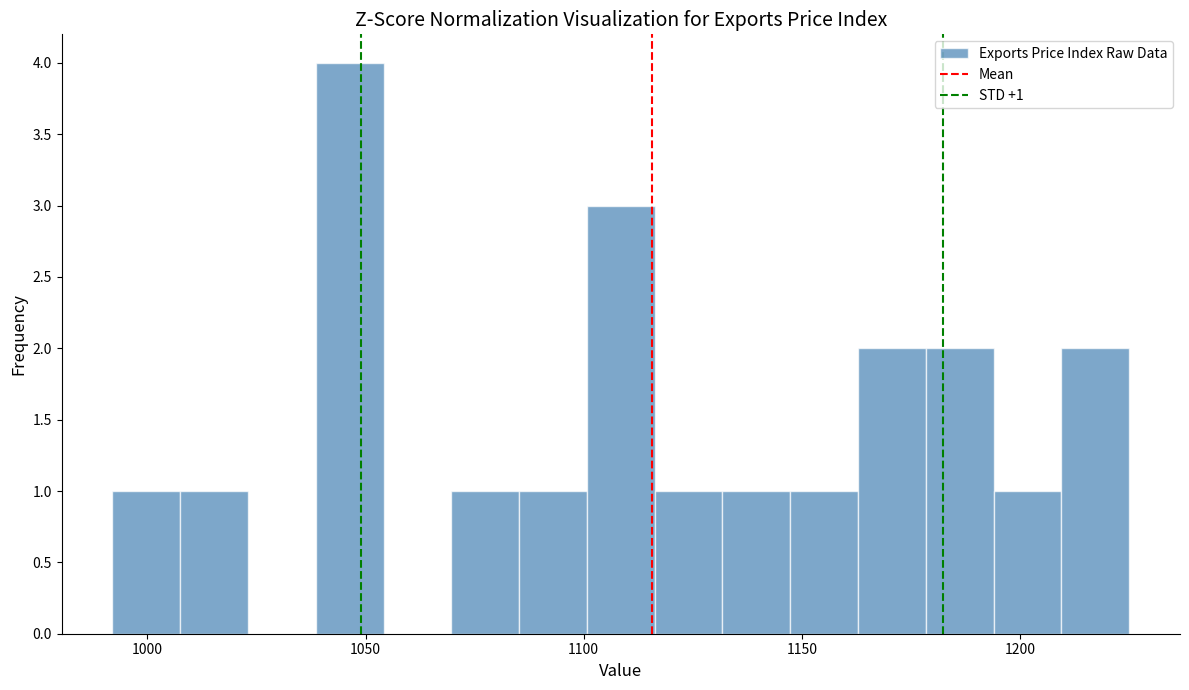

Read against the x-axis, roughly where is the centre of the tallest bar?

1045